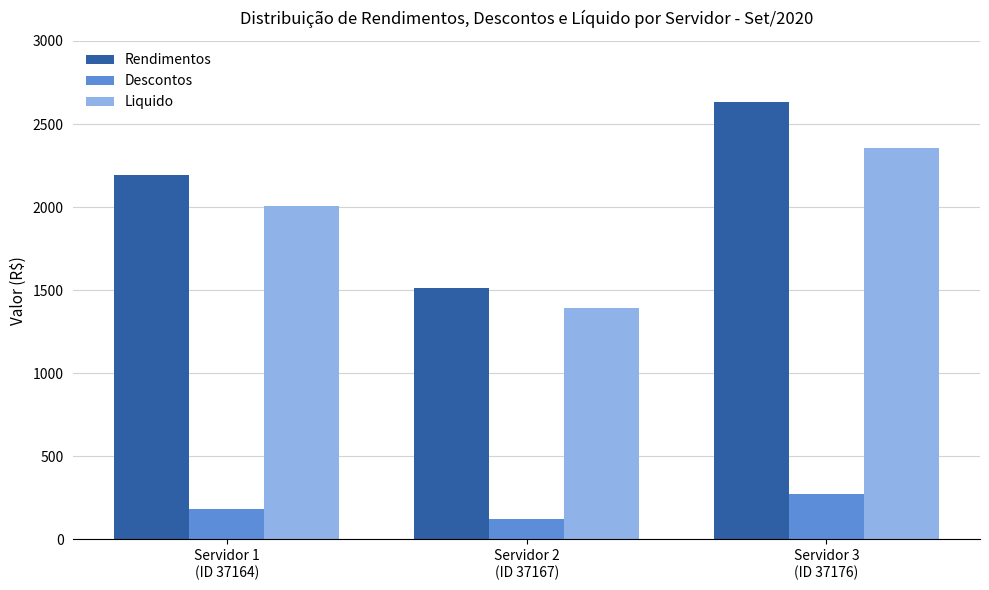

Does the chart contain stacked bars?

No